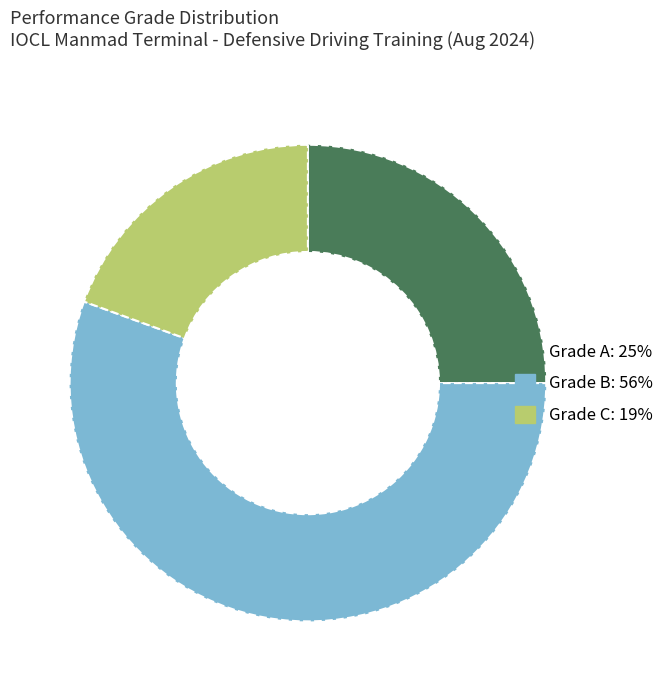

Is it true that Grade C is 19% of the pie?

True